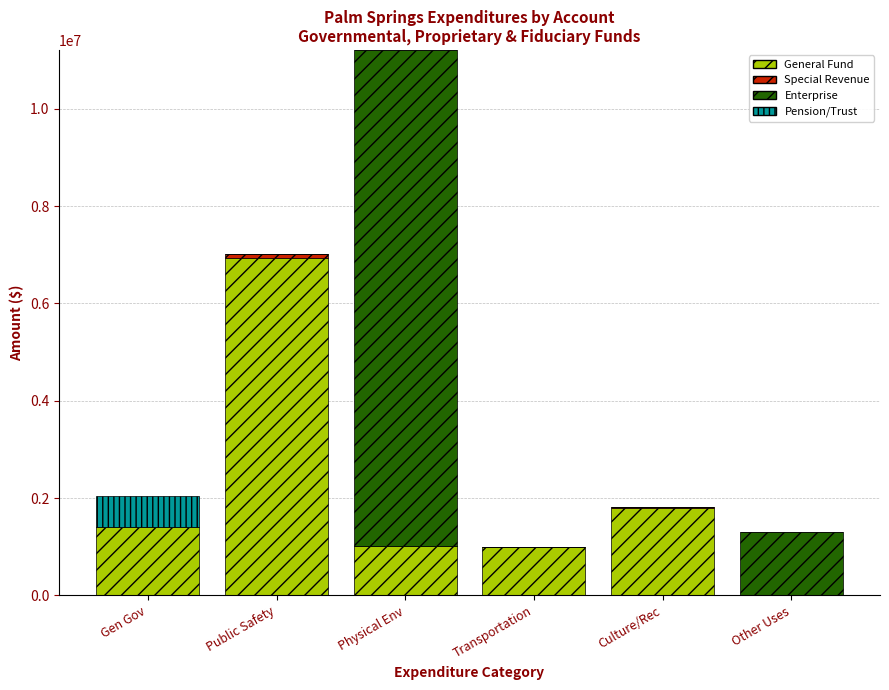

The General Fund series shows 1572049 at Physical Env. True or false?

False